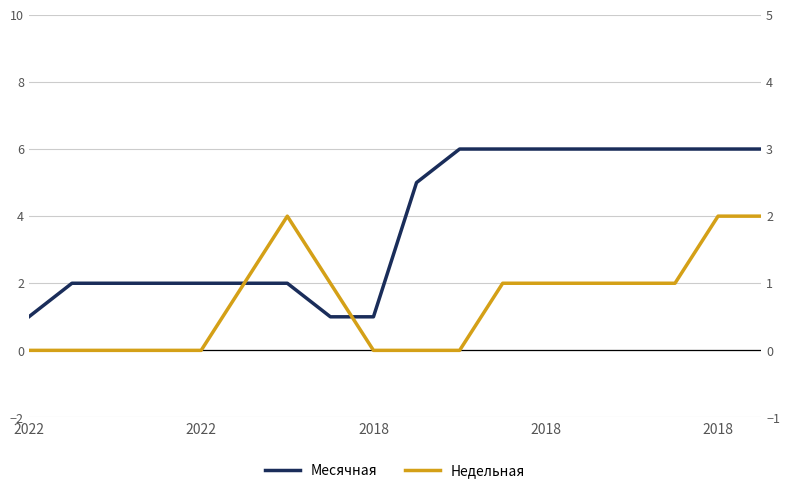

Reading right to left, transcribe all the data shown in this chart.

Месячная: 6	6	6	6	6	6	6	6	5	1	1	2	2	2	2	2	2	1
Недельная: 2	2	1	1	1	1	1	0	0	0	1	2	1	0	0	0	0	0